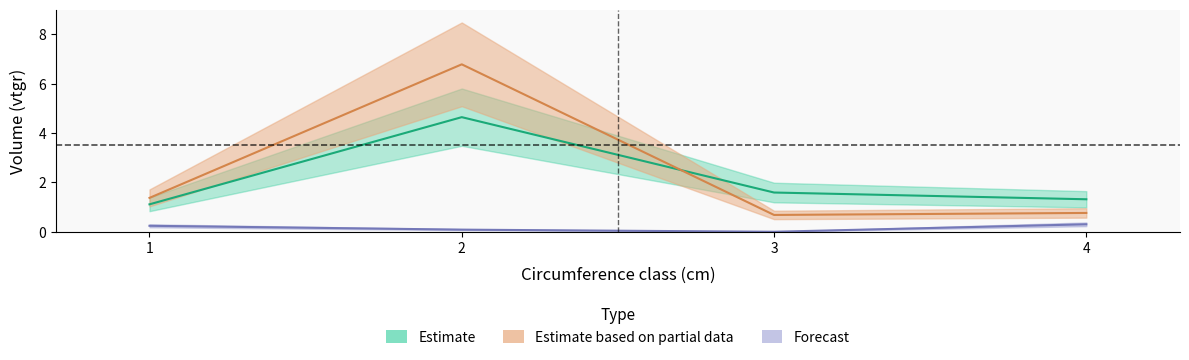

What is the difference between the maximum and minimum values in the BOULEAU_vtgr series?

3.5